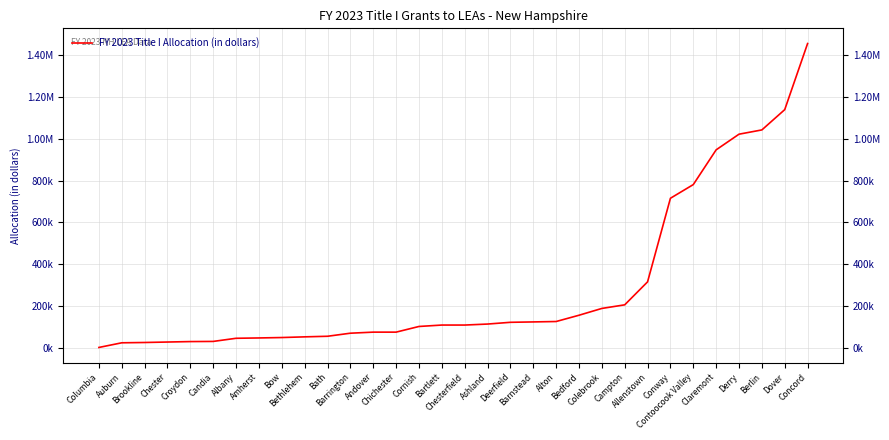

Where does the data first go above 109952?

Bartlett